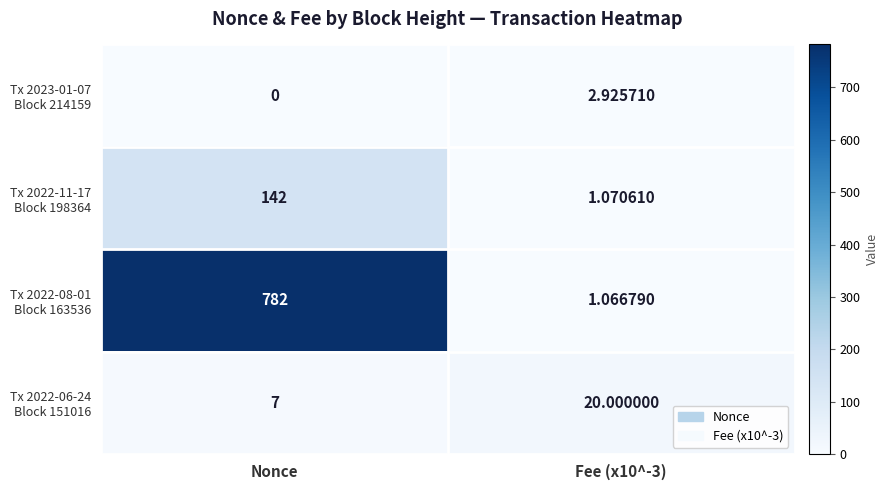

Which category has the lowest value across all series?

Nonce